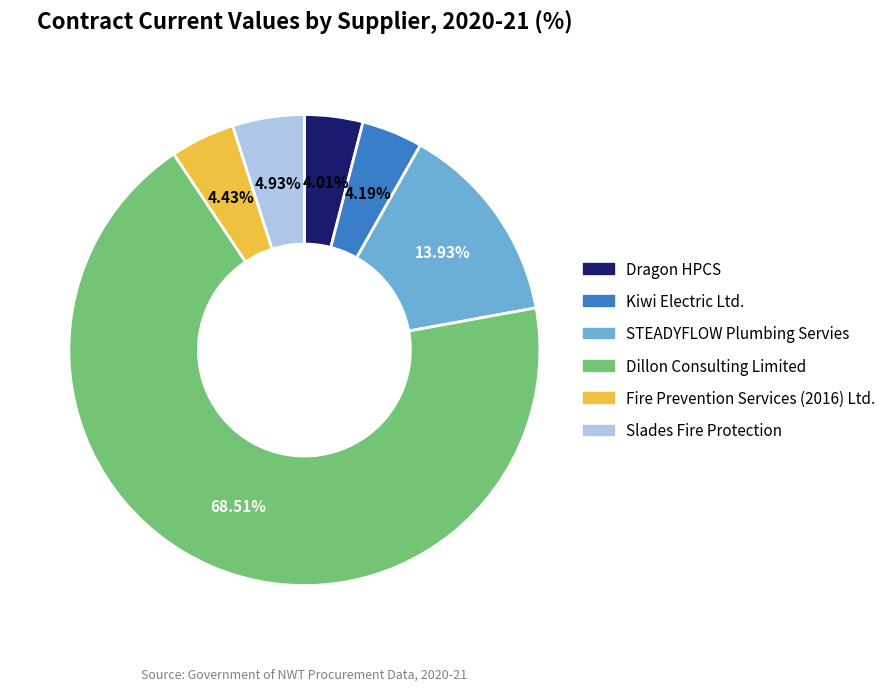

Which has a higher value, STEADYFLOW Plumbing Servies or Fire Prevention Services (2016) Ltd.?

STEADYFLOW Plumbing Servies